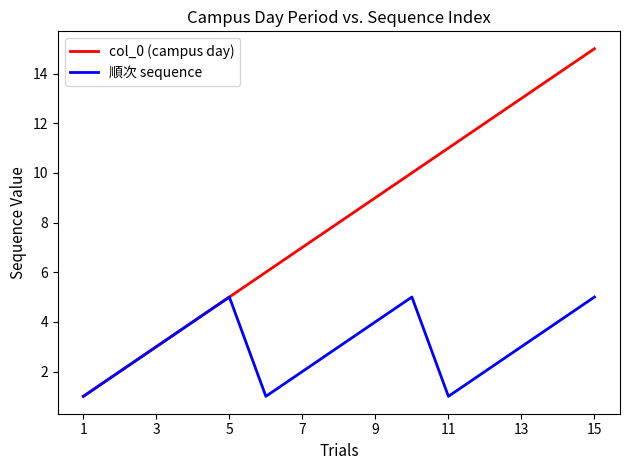

Which series has the widest spread of values?

col_0 (campus day)